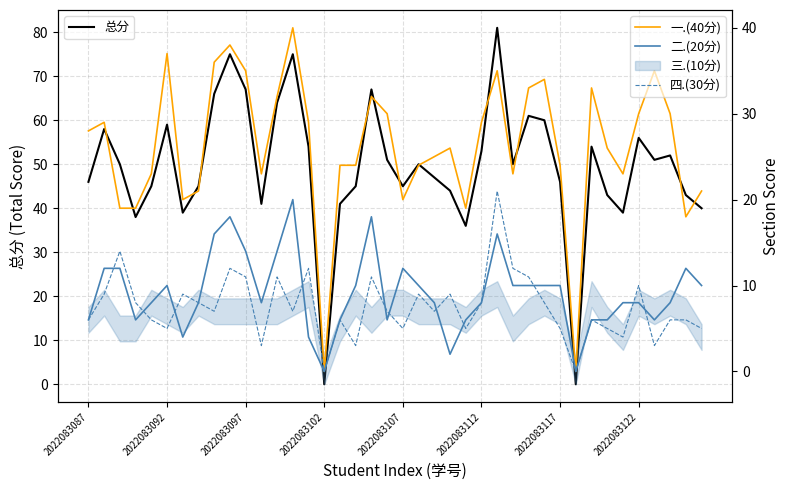

Is the value of 总分 at 39 greater than the value of 四.(30分) at 2022083092?

Yes